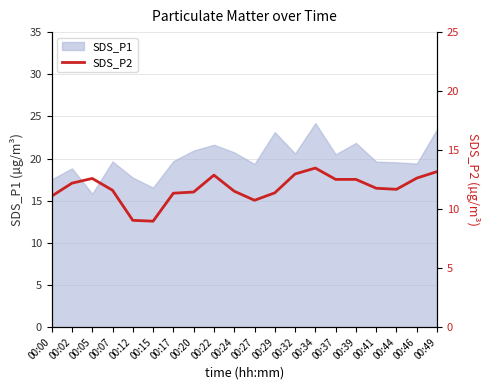

At which label does the data first exceed 11?

00:00